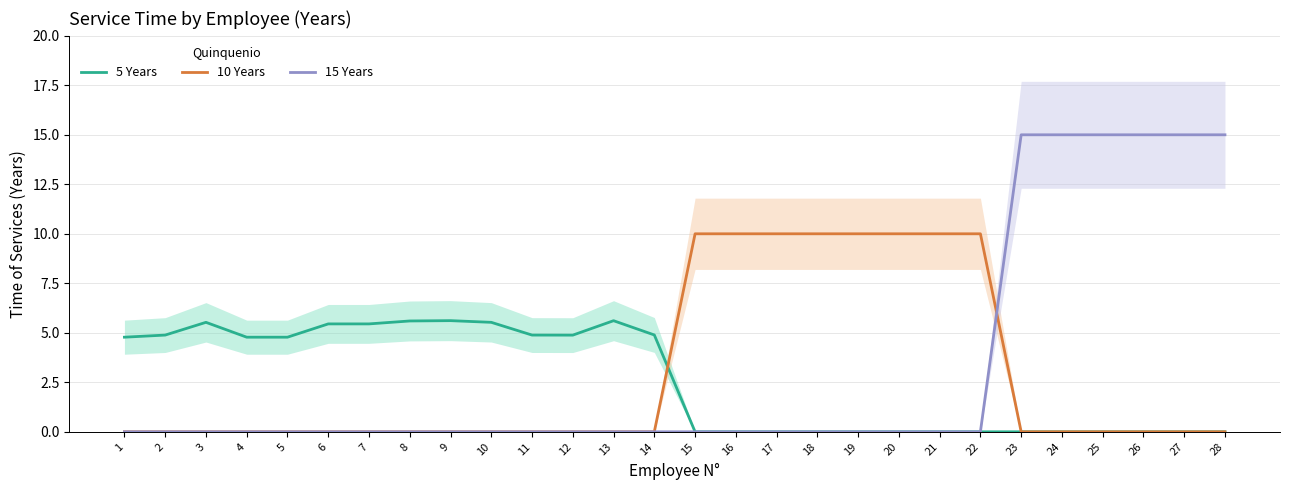

How many values in 5 Years are above zero?

14